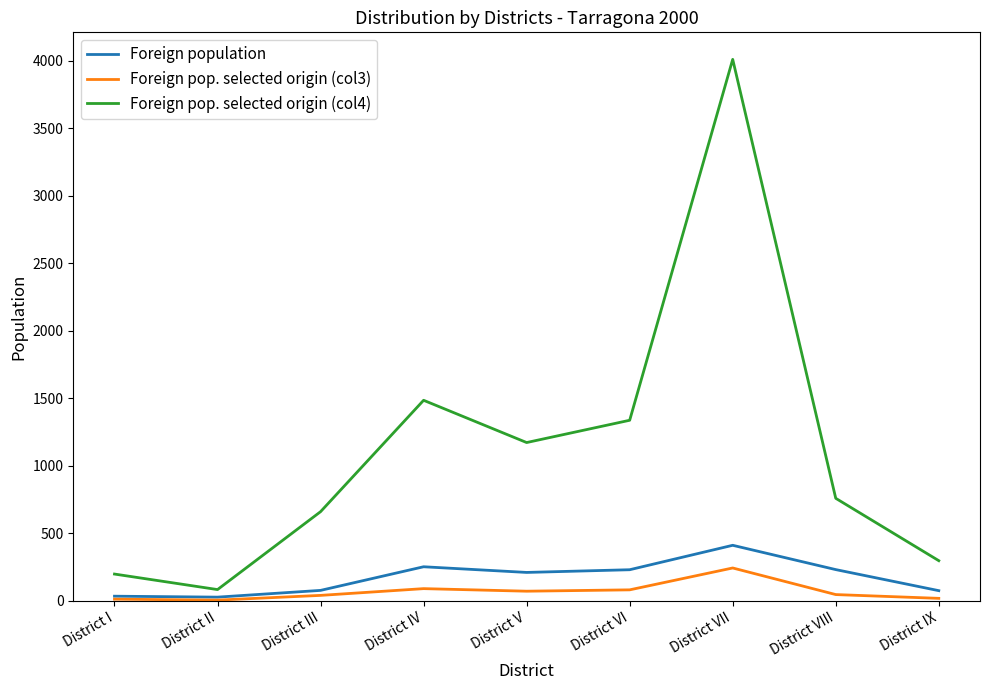

Which series has the widest spread of values?

Foreign pop. selected origin (col4)